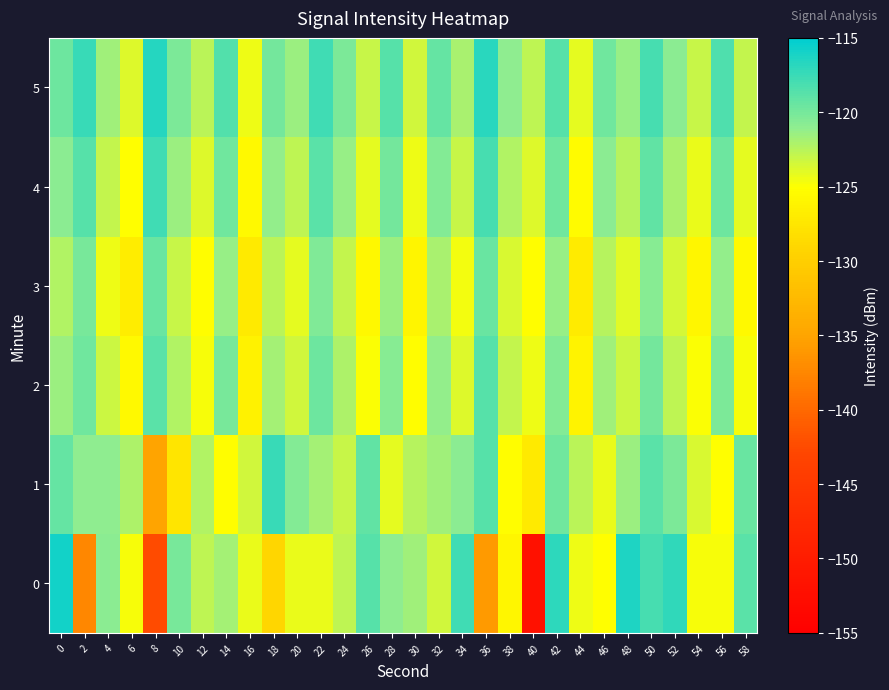

What is the maximum value shown in the chart?

-115.9